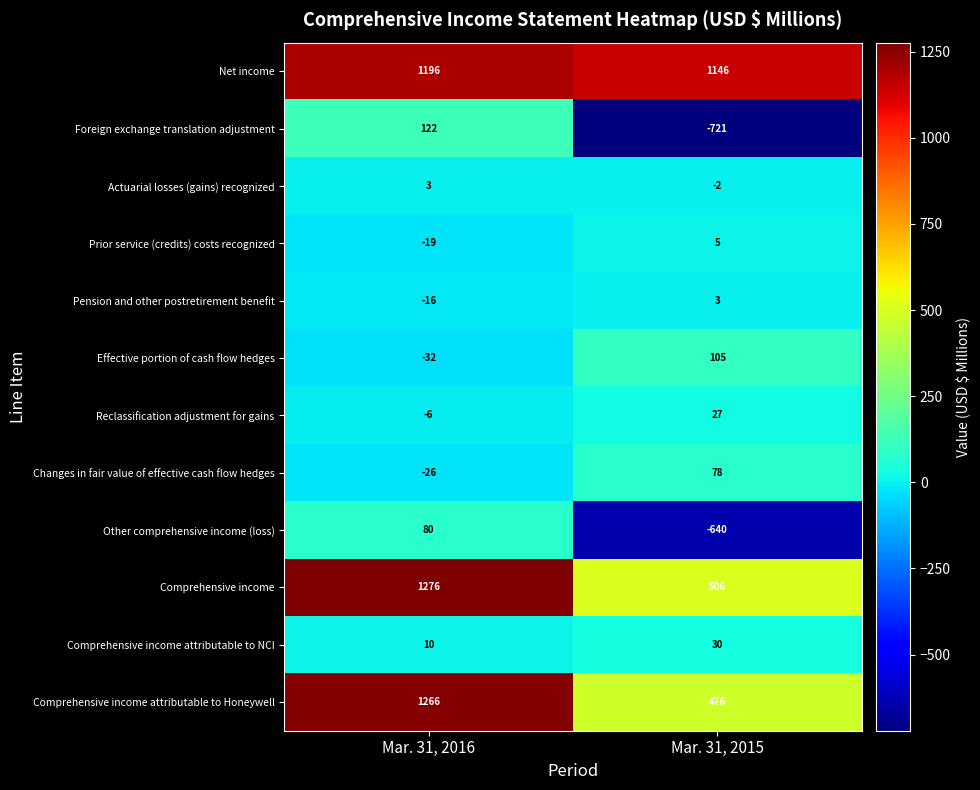

At which label does Prior service (credits) costs recognized reach its minimum?

Mar. 31, 2016